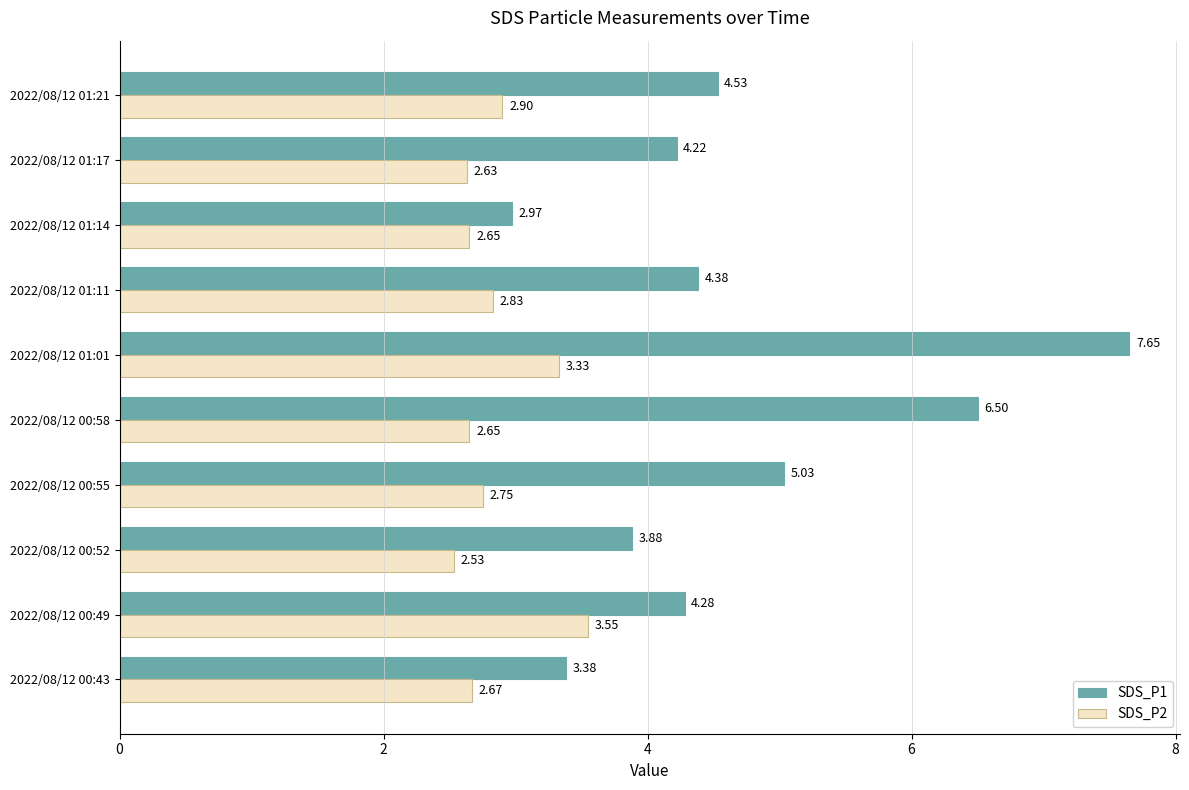

Is the value of SDS_P1 at 2022/08/12 01:01 greater than the value of SDS_P2 at 2022/08/12 01:01?

Yes